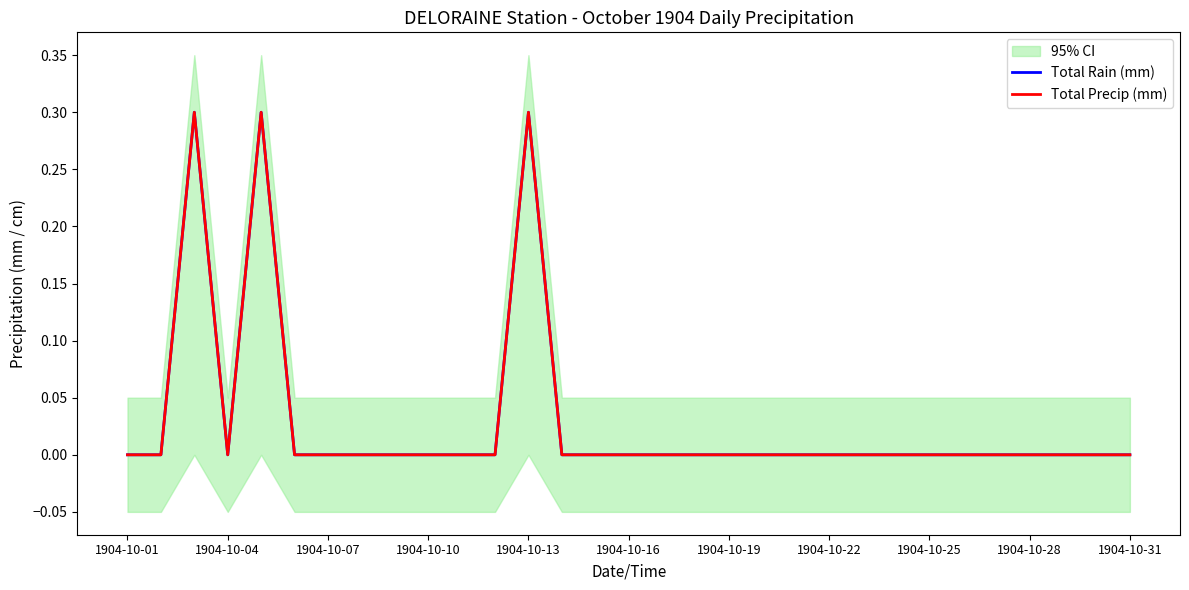

What is the difference between the maximum and minimum values in the Total Rain (mm) series?

0.3